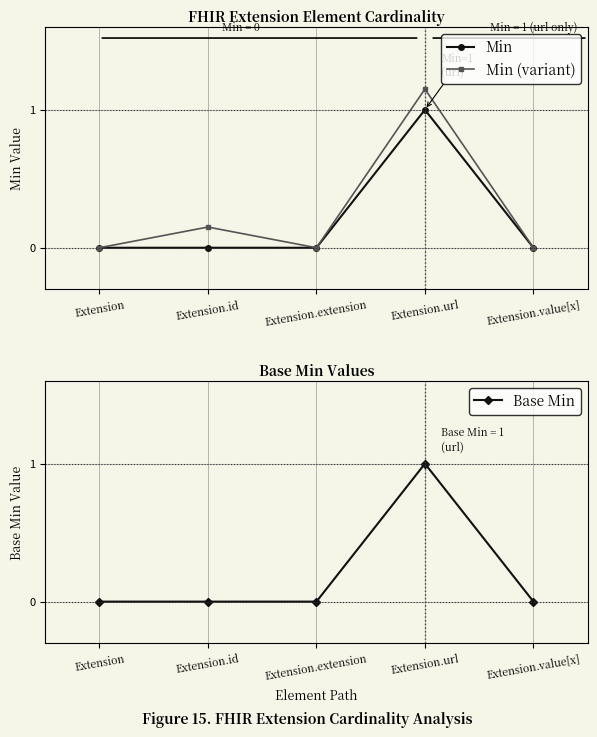

What are all the series names shown in the legend?

Min, Min (variant), Base Min